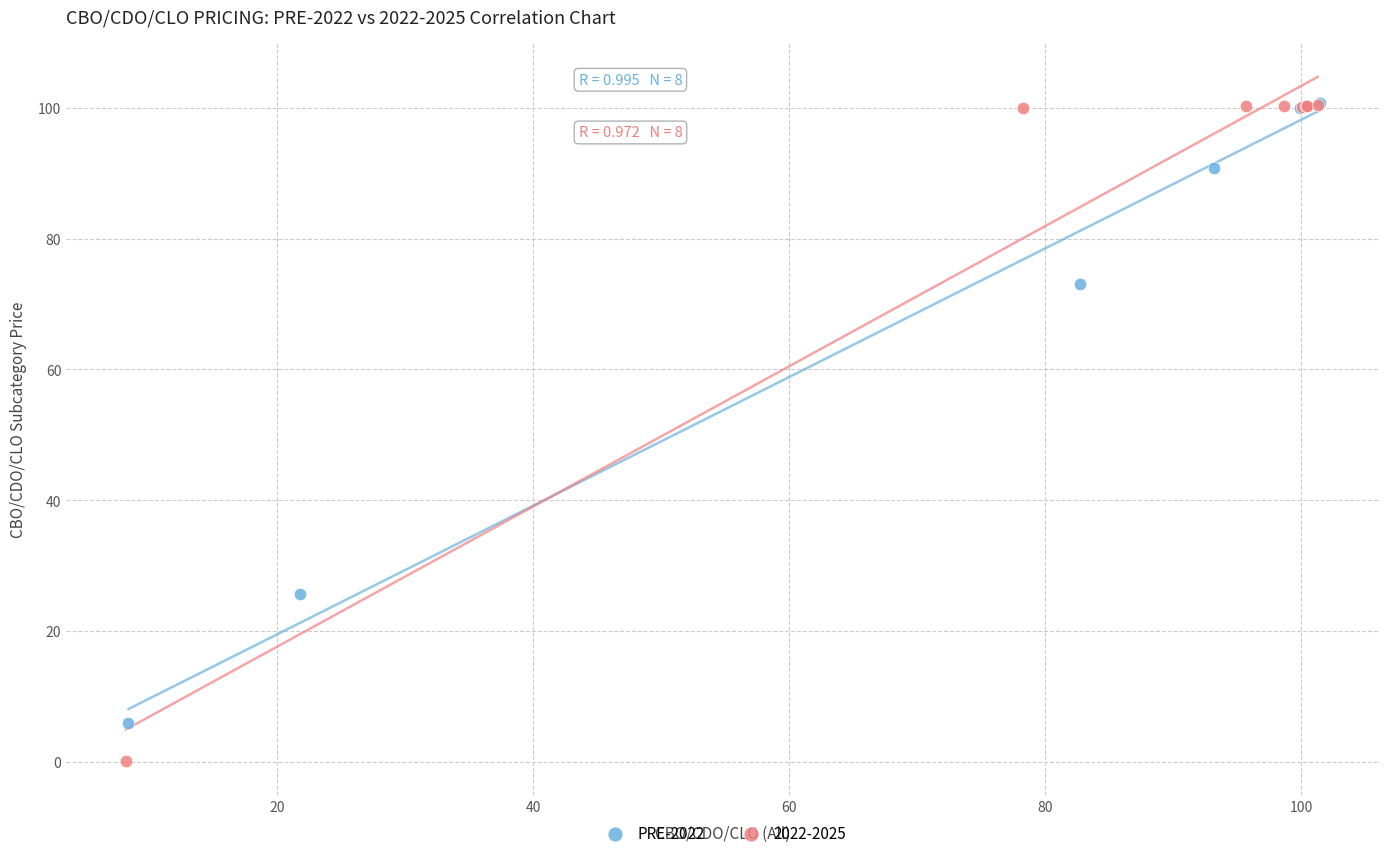

Which series has the widest spread of Y values?

2022-2025